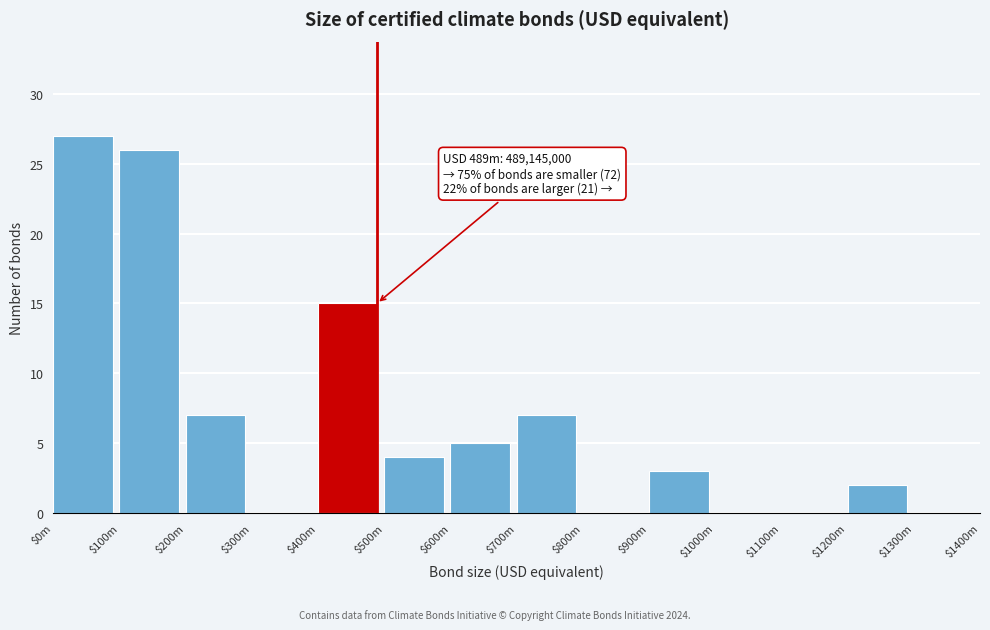

At which label is the value closest to 13?

$400m